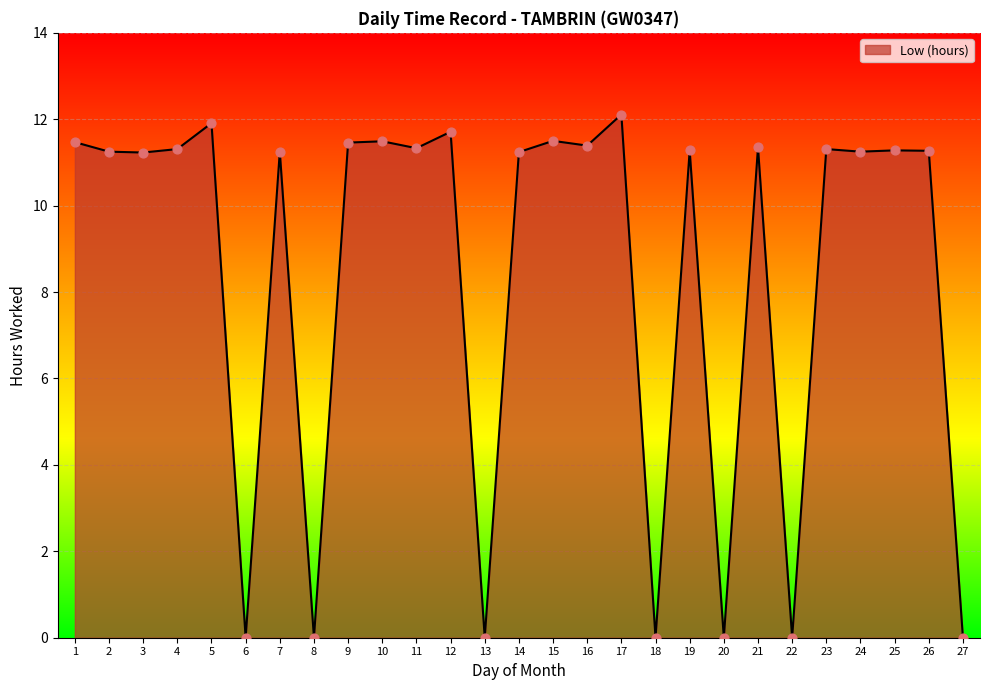

Between 26 and 8, which is larger?

26